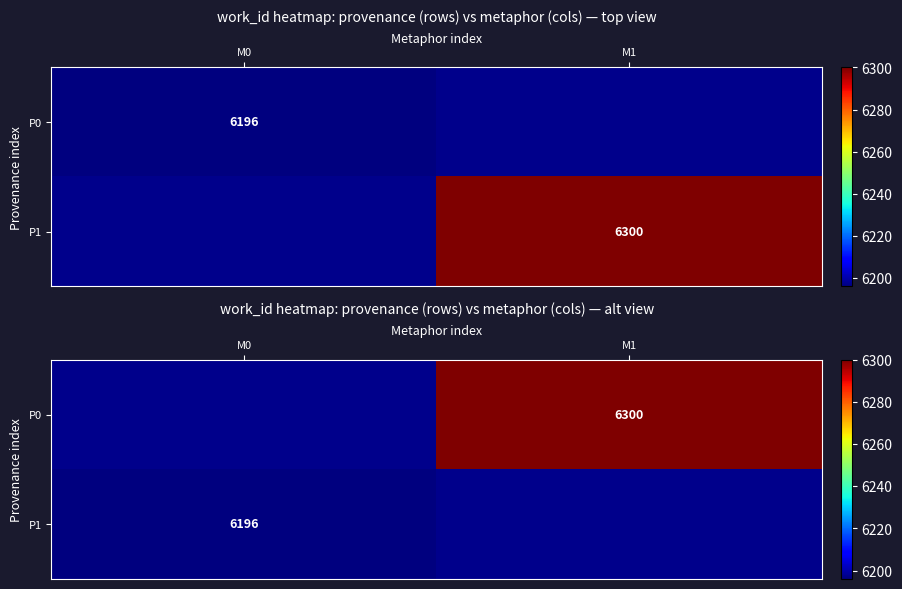

At which label does P1 reach its minimum?

M0